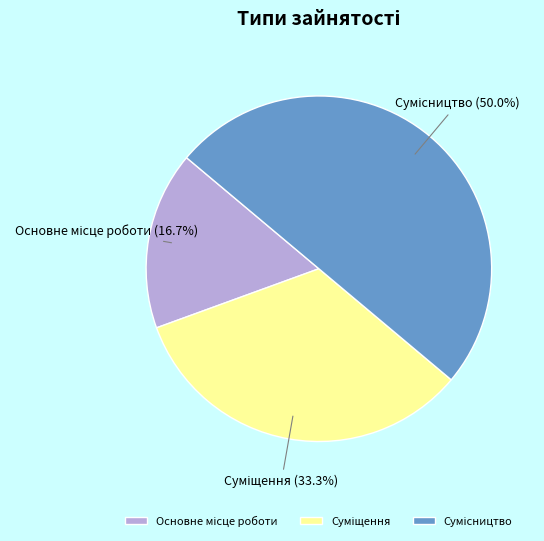

How many slices are in this pie chart?

3